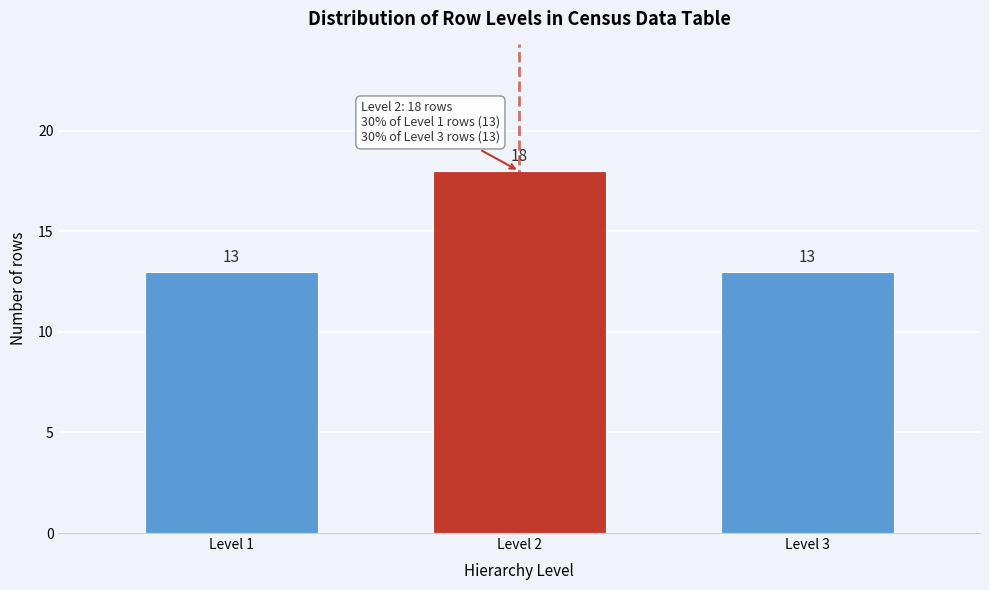

Reading left to right, extract all data points from this chart.

Level 1=13	Level 2=18	Level 3=13